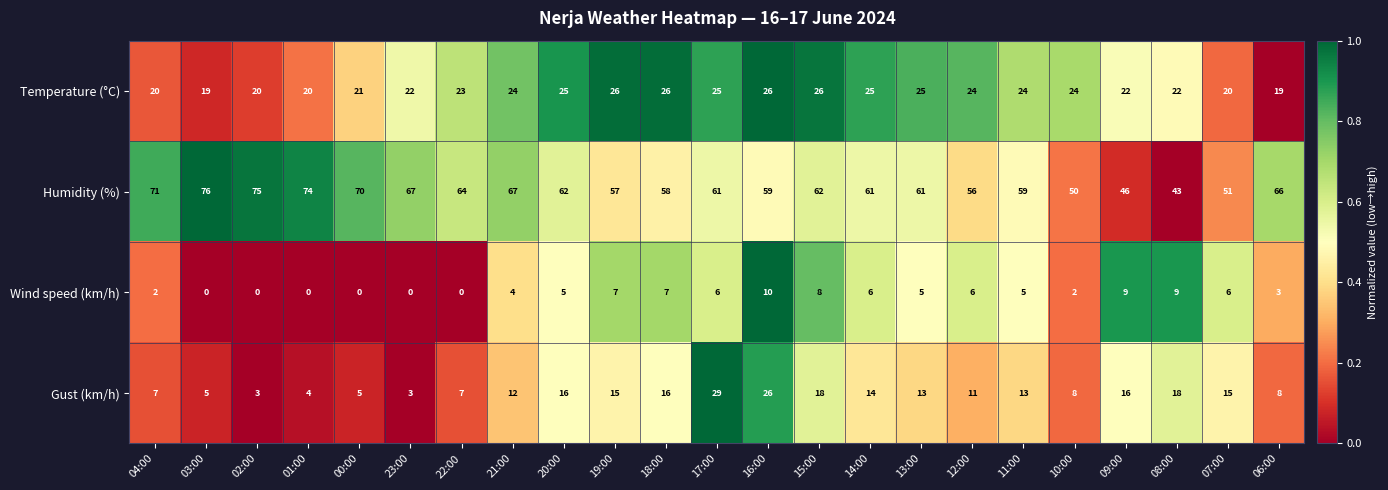

What is the lowest value of the Gust (km/h) series?

3